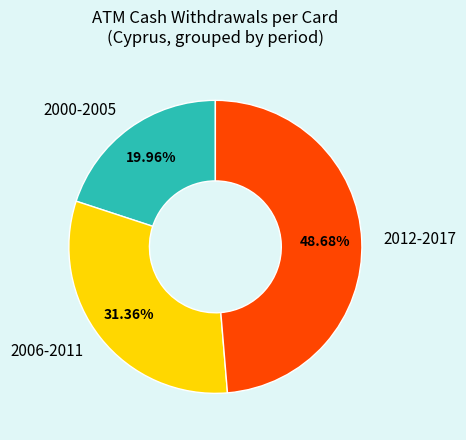

Combined, do 2006-2011 and 2012-2017 account for over 50%?

Yes